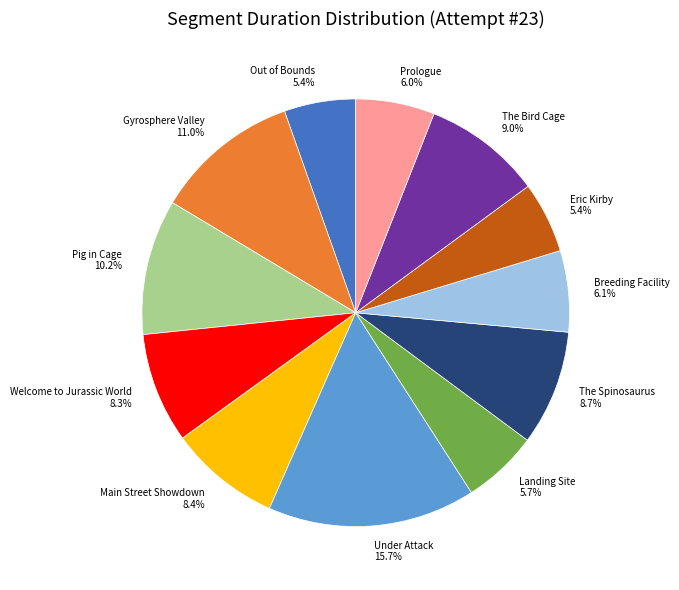

Which has a higher value, Main Street Showdown or Eric Kirby?

Main Street Showdown